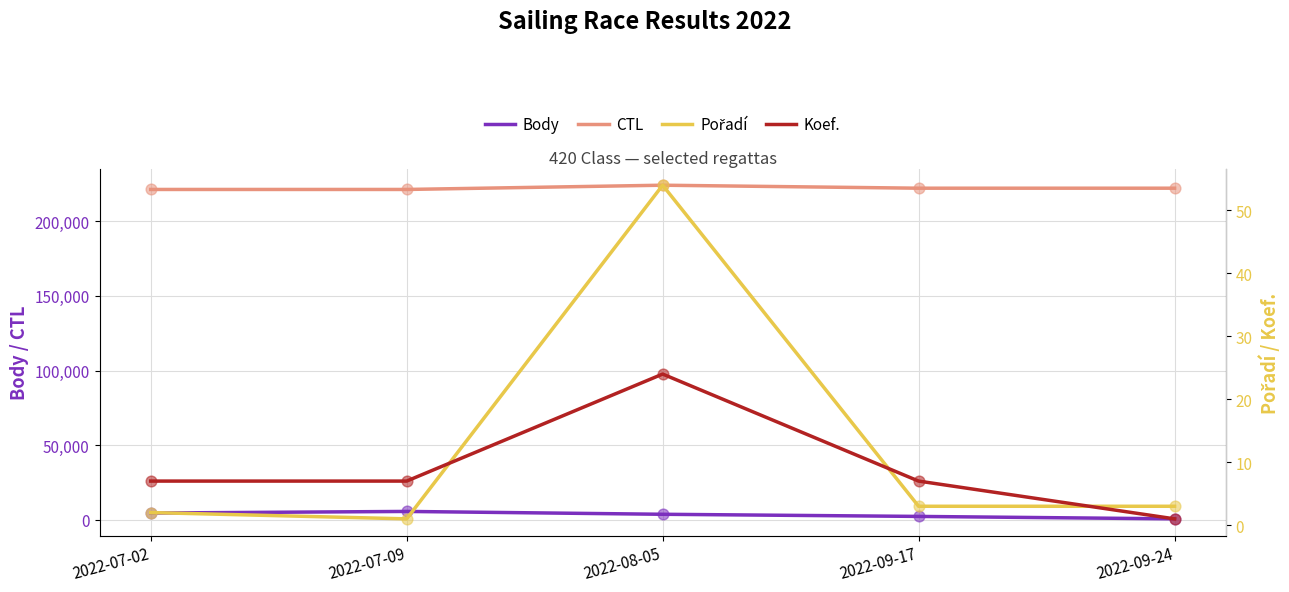

What are all the series names shown in the legend?

Body, CTL, Pořadí, Koef.